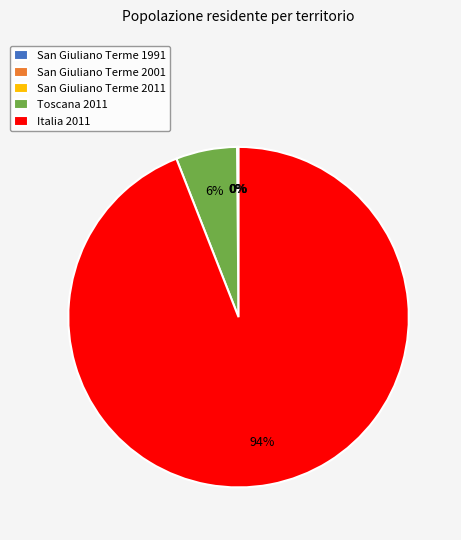

Between Toscana 2011 and Italia 2011, which is larger?

Italia 2011